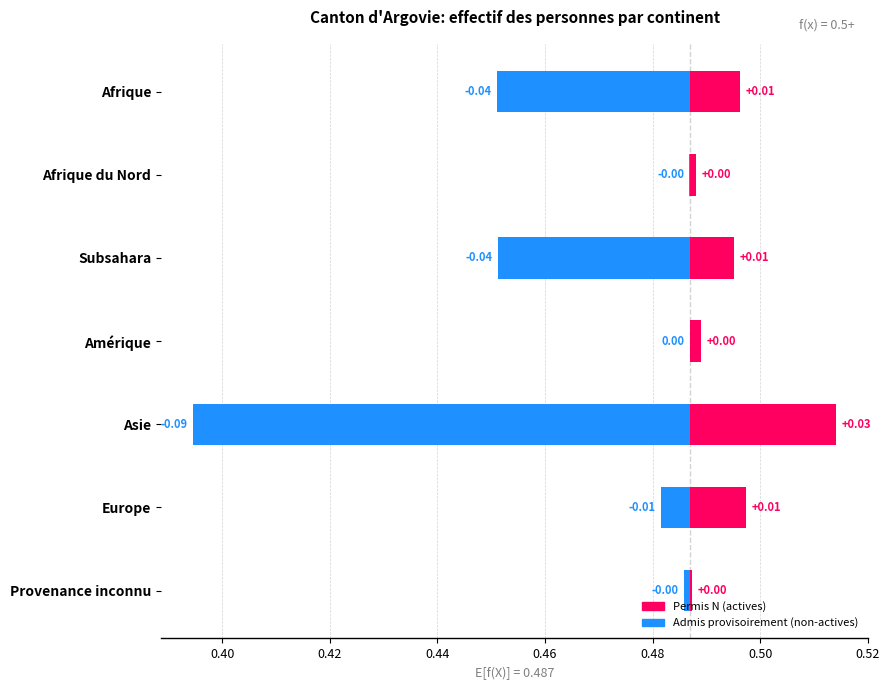

True or false: Admis provisoirement (non-actives) has a value of -0.0 at Subsahara.

True